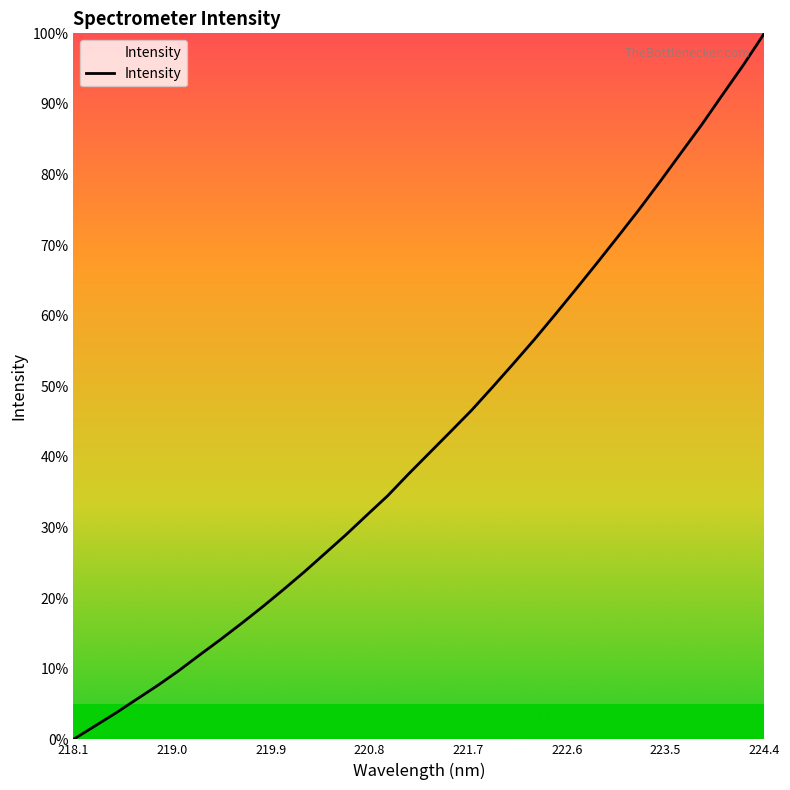

What is the difference between the maximum and minimum values?

100.0